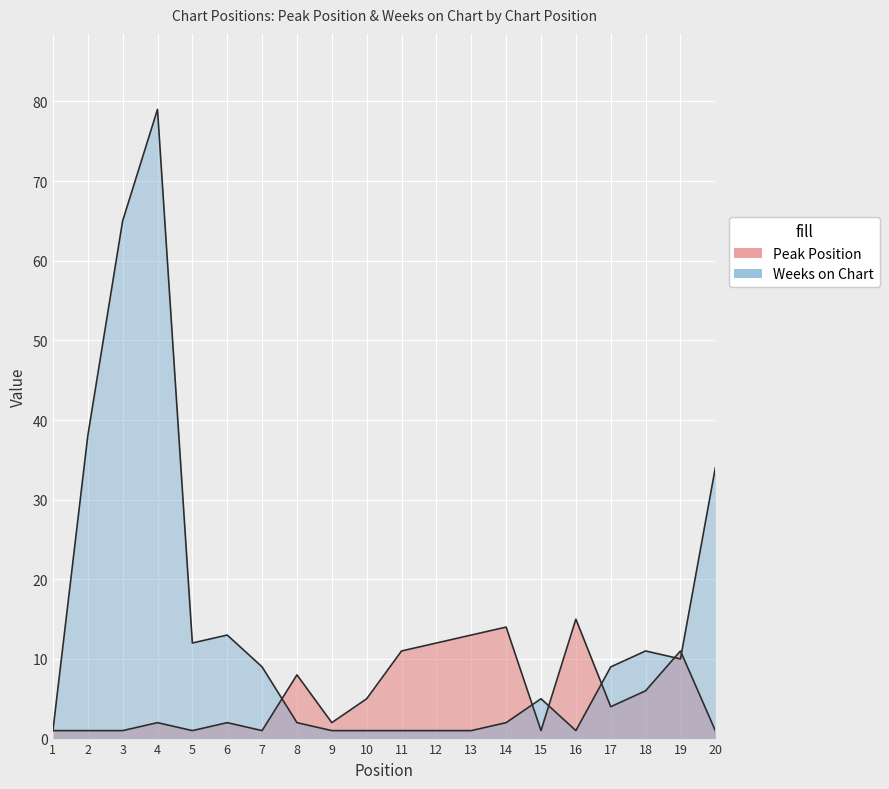

Reading left to right, what are all the values shown in this chart?

Peak Position: 1	1	1	2	1	2	1	8	2	5	11	12	13	14	1	15	4	6	11	1
Weeks on Chart: 1	38	65	79	12	13	9	2	1	1	1	1	1	2	5	1	9	11	10	34